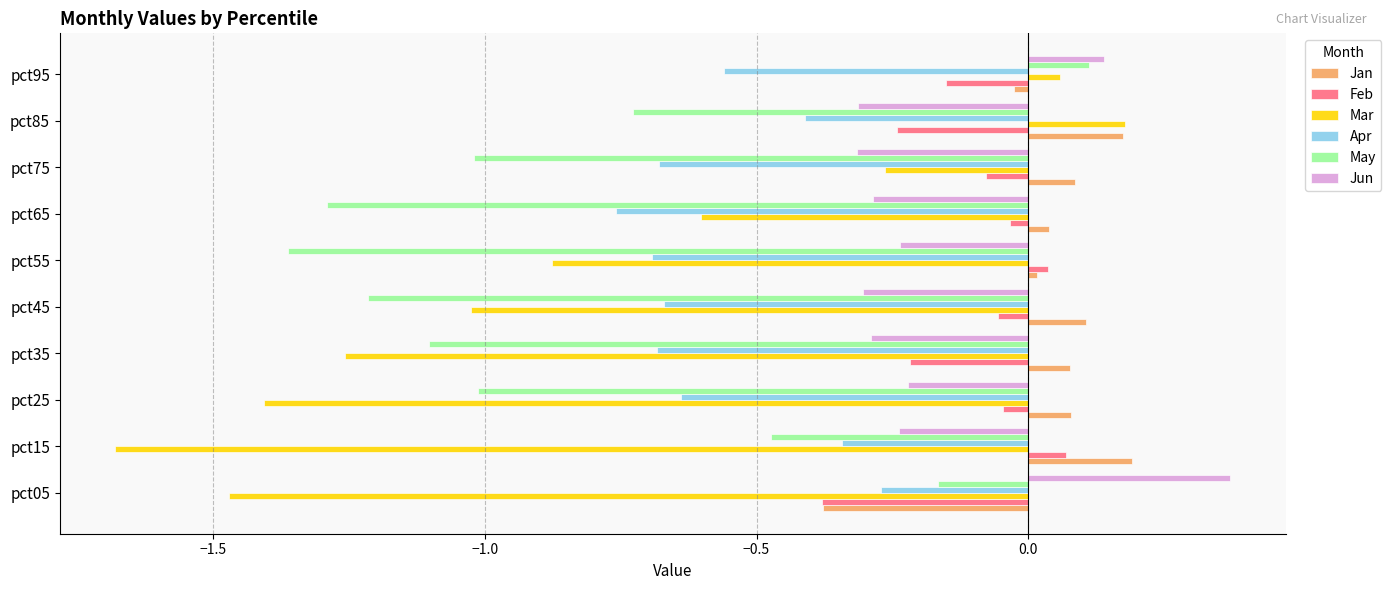

What is the sum of all May values?

-8.3